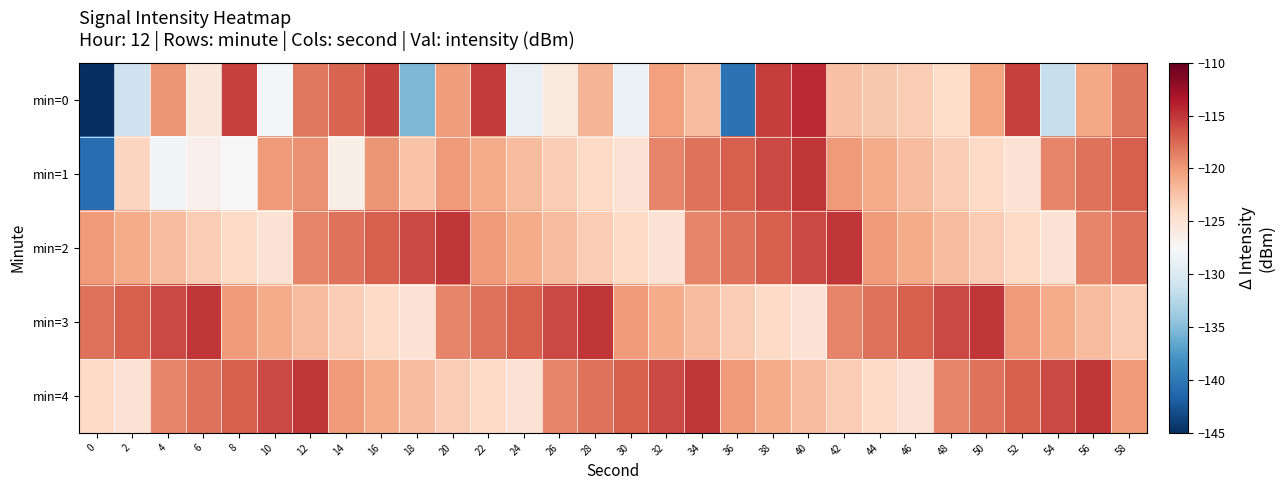

At which category is the sum across all series the highest?

40